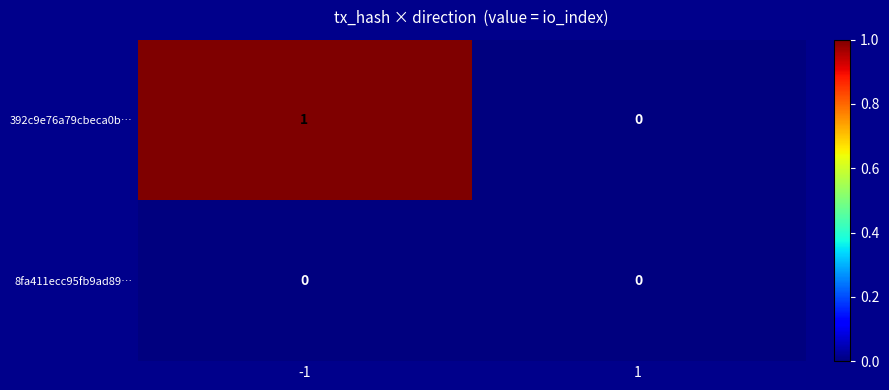

Reading left to right, extract all data points from this chart.

392c9e76a79cbeca0b…: -1=1	1=0
8fa411ecc95fb9ad89…: -1=0	1=0